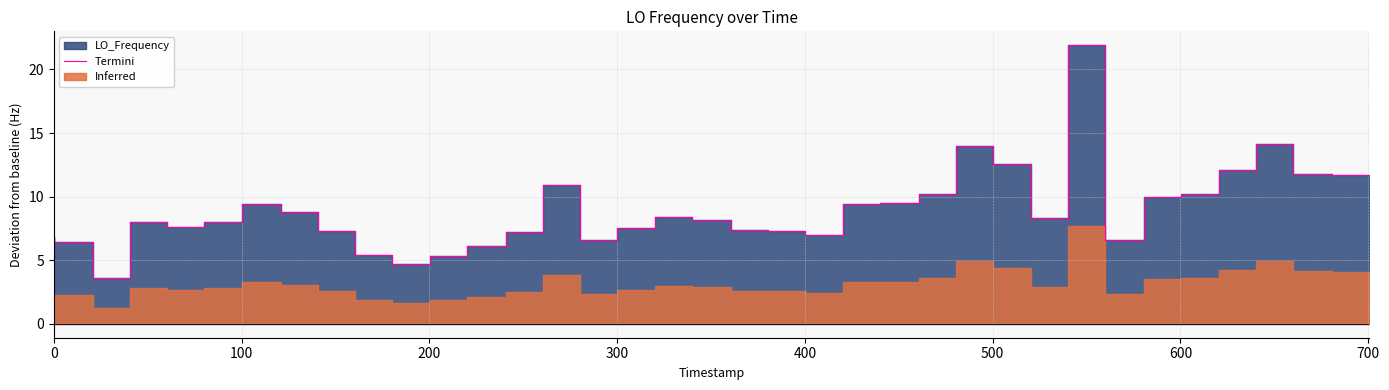

What is the greatest value displayed?

21.9